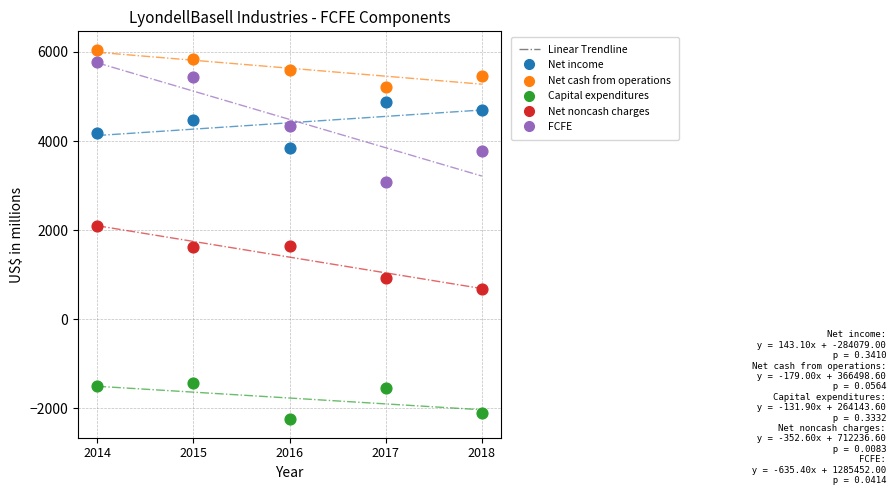

What is the X range (max minus min) for the scatter plot?

4